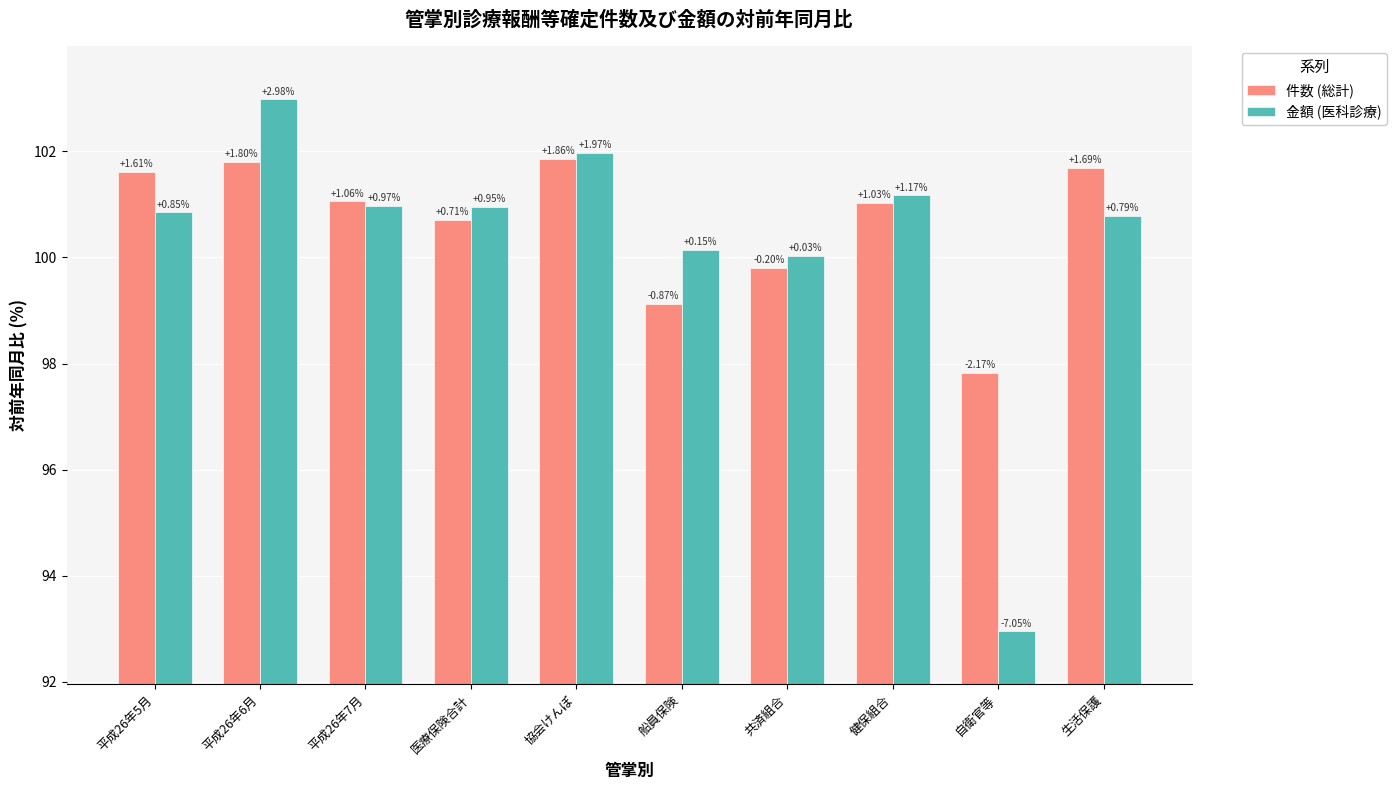

Rank the series by their maximum value, from highest to lowest.

金額 (医科診療), 件数 (総計)